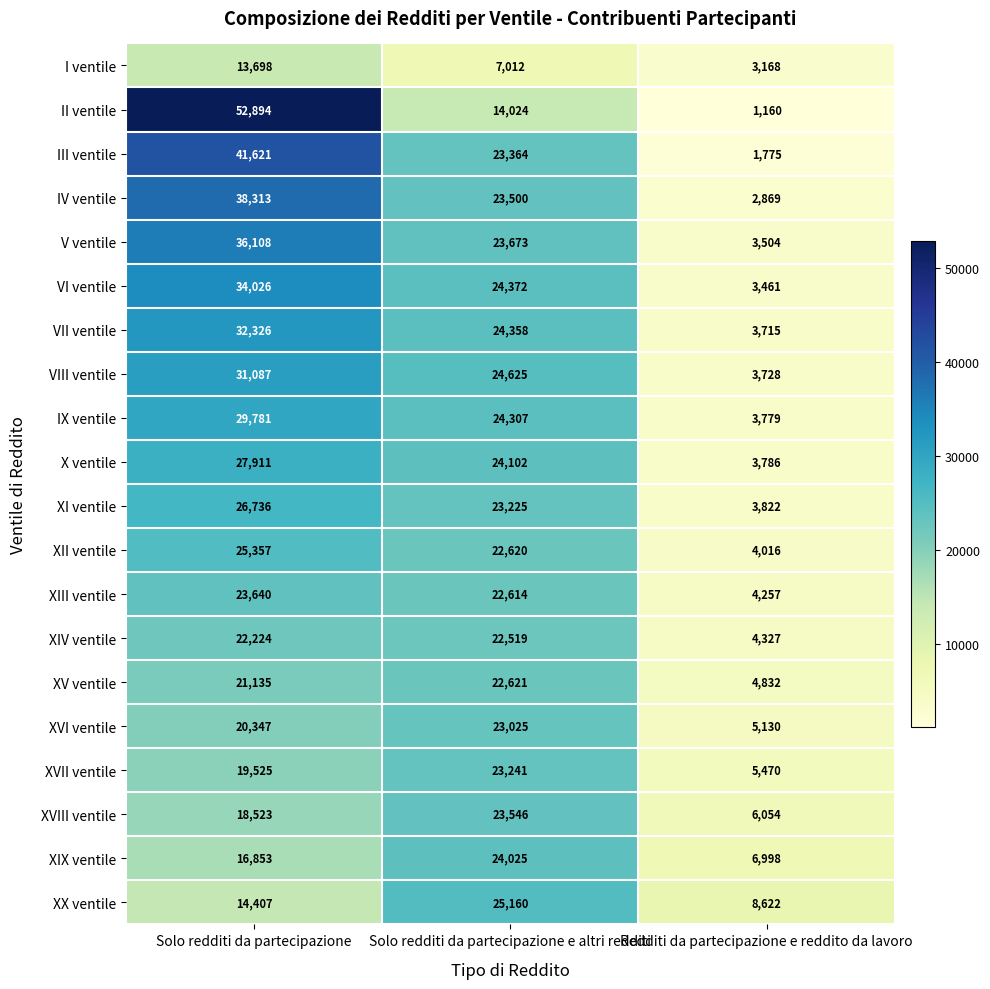

Which label corresponds to the smallest value in the chart?

Redditi da partecipazione e reddito da lavoro